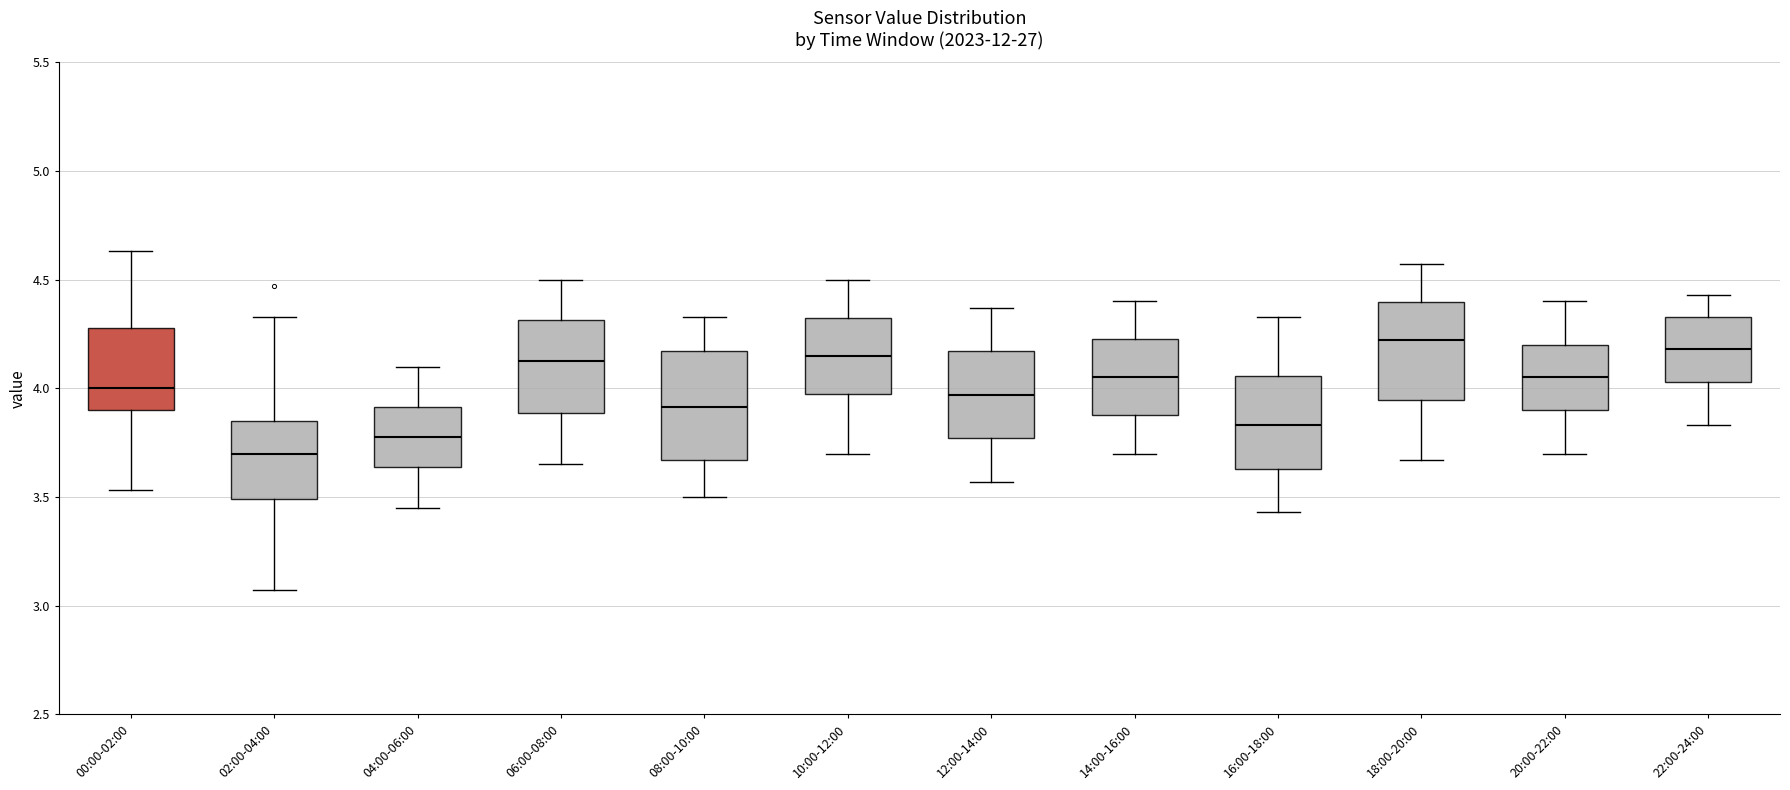

Reading left to right, read every box against the y-axis: the position of its median line, the range the box covers, and the ends of its whiskers. The values are not printed on the chart, so give them approximately, as read against the axis.

00:00-02:00: median 4.00, box 3.90 to 4.30, whiskers 3.55 to 4.65
02:00-04:00: median 3.70, box 3.50 to 3.85, whiskers 3.05 to 4.35
04:00-06:00: median 3.80, box 3.65 to 3.90, whiskers 3.45 to 4.10
06:00-08:00: median 4.15, box 3.90 to 4.30, whiskers 3.65 to 4.50
08:00-10:00: median 3.90, box 3.65 to 4.15, whiskers 3.50 to 4.35
10:00-12:00: median 4.15, box 4.00 to 4.35, whiskers 3.70 to 4.50
12:00-14:00: median 3.95, box 3.75 to 4.15, whiskers 3.55 to 4.35
14:00-16:00: median 4.05, box 3.90 to 4.25, whiskers 3.70 to 4.40
16:00-18:00: median 3.85, box 3.65 to 4.05, whiskers 3.45 to 4.35
18:00-20:00: median 4.20, box 3.95 to 4.40, whiskers 3.65 to 4.55
20:00-22:00: median 4.05, box 3.90 to 4.20, whiskers 3.70 to 4.40
22:00-24:00: median 4.20, box 4.05 to 4.35, whiskers 3.85 to 4.45